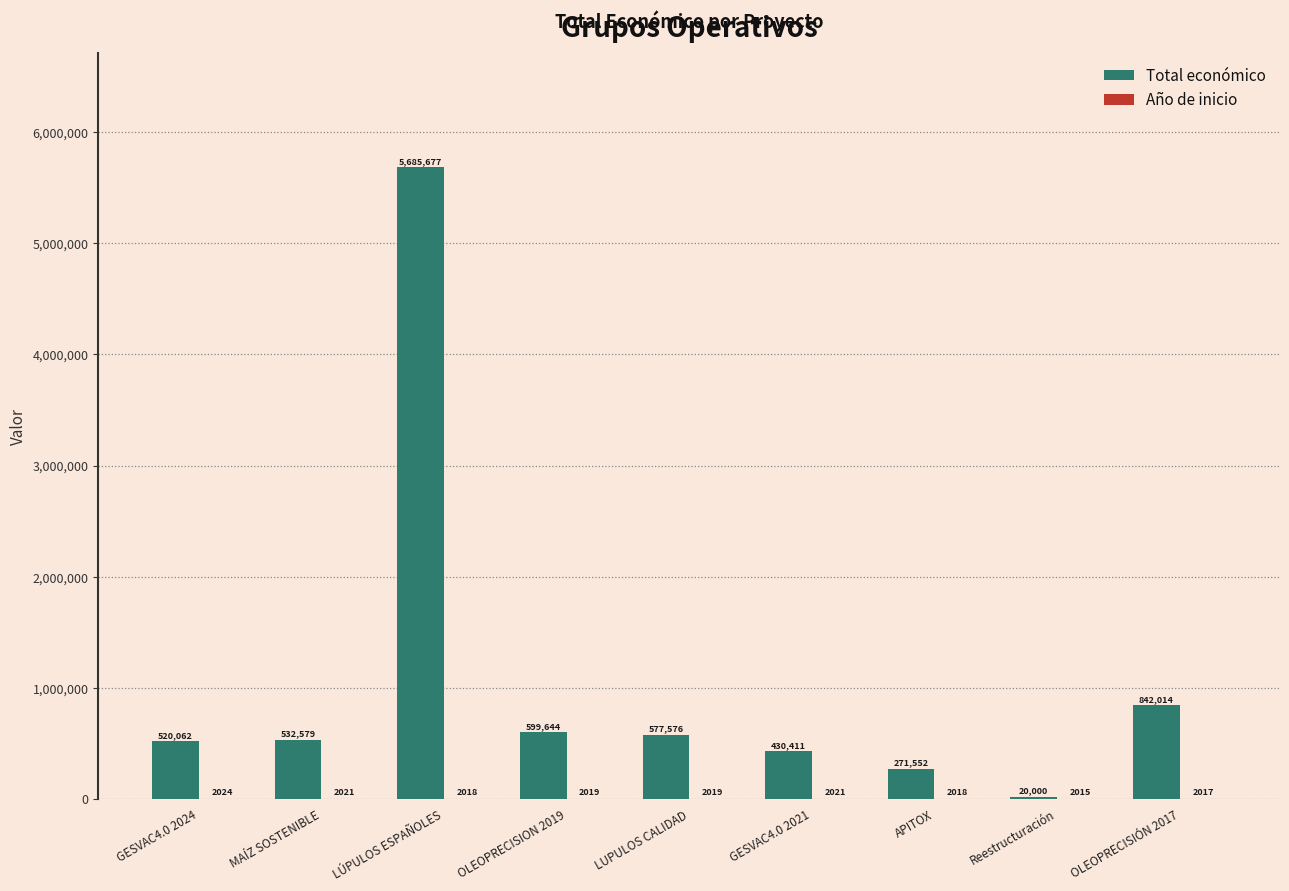

What is the sum of the Total económico values at APITOX and GESVAC4.0 2021?

701963